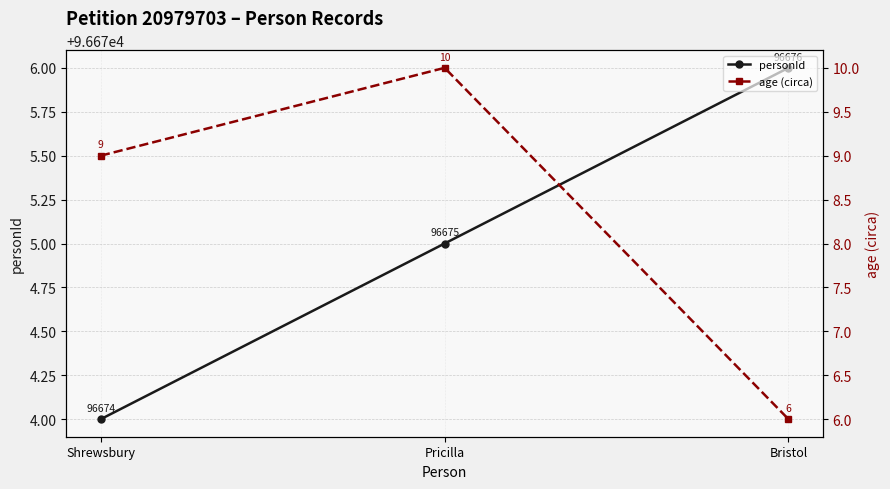

How many categories are shown in the chart?

3